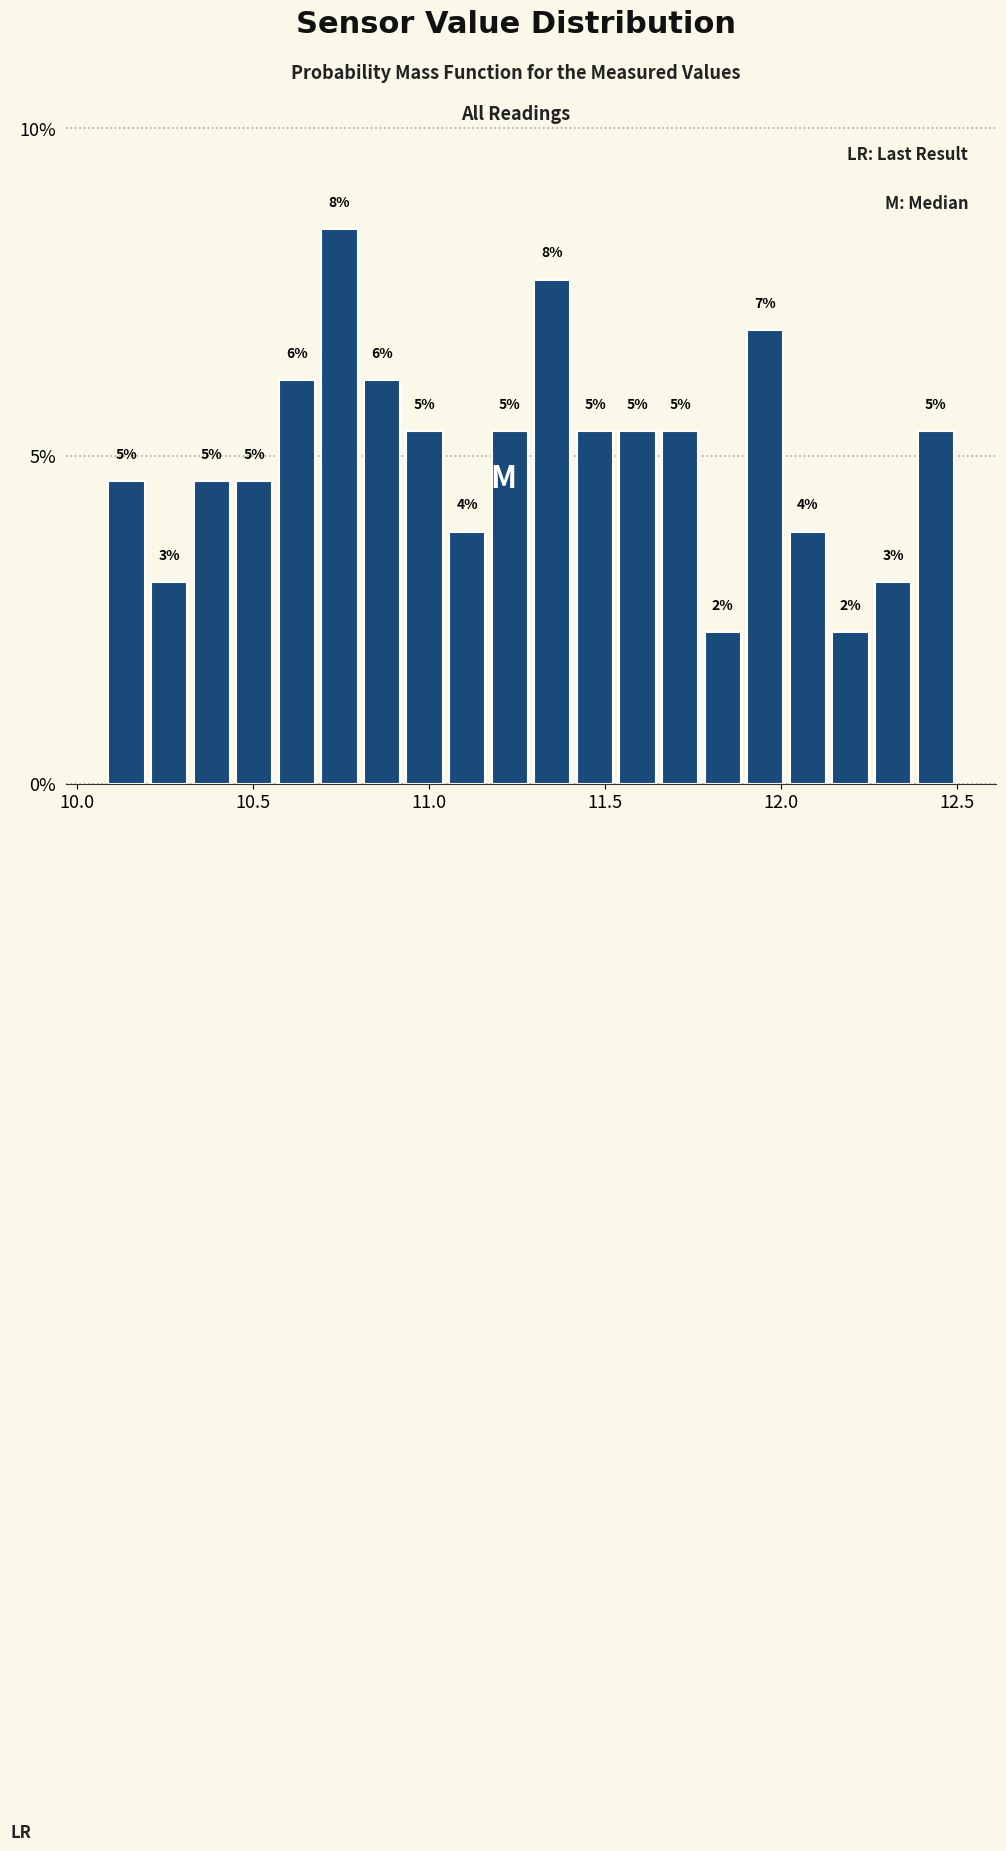

Around what value on the x-axis is the tallest bar? Give the approximate position of its centre, as read against the axis.

10.75